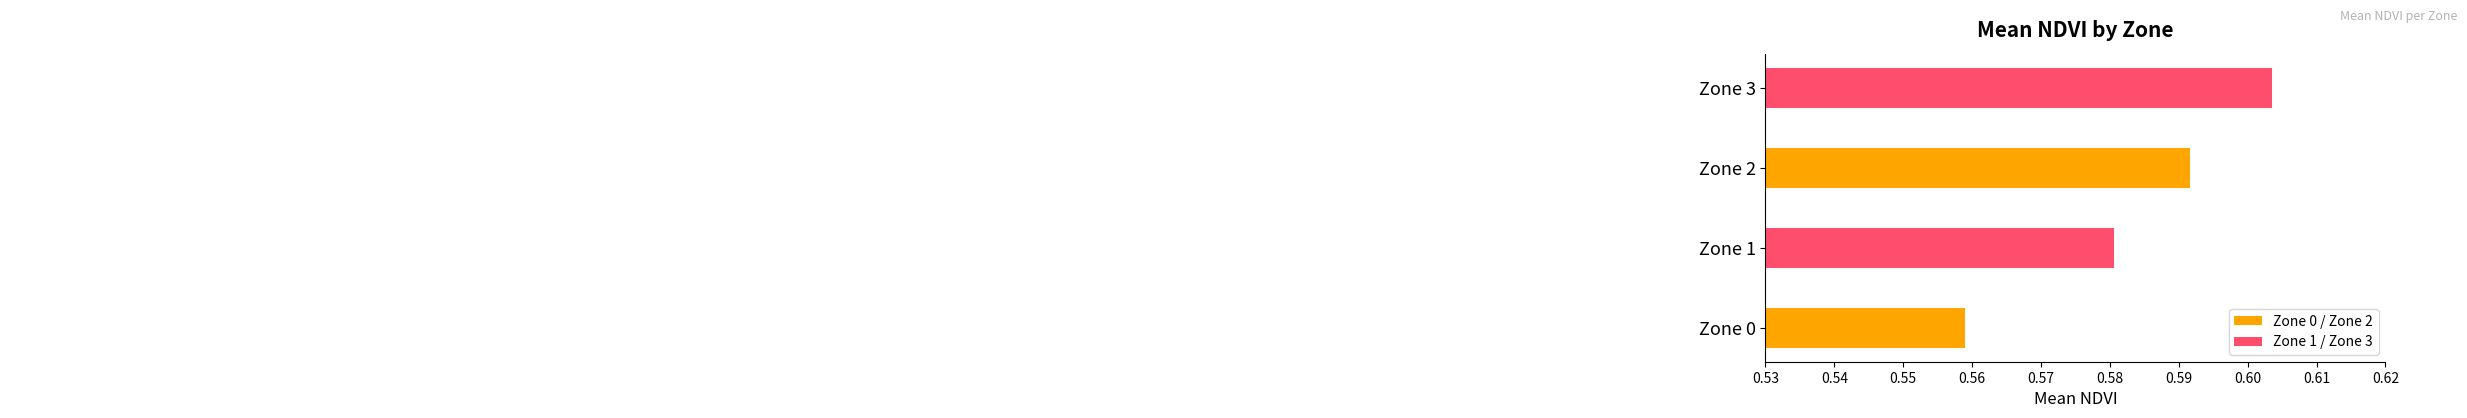

Rank the categories by value from lowest to highest.

Zone 0, Zone 1, Zone 2, Zone 3